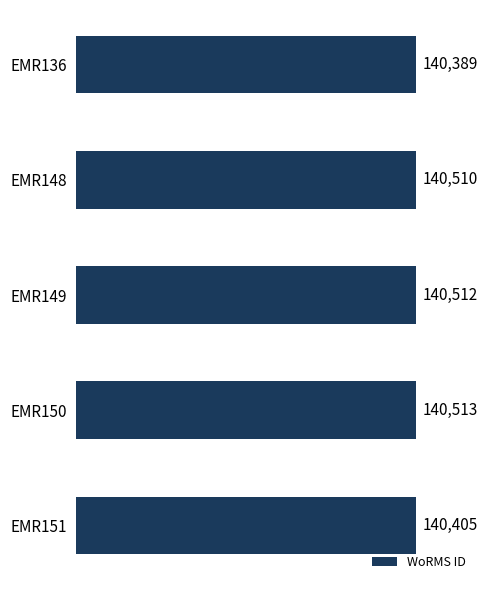

List the labels in order of value, smallest first.

EMR136, EMR151, EMR148, EMR149, EMR150